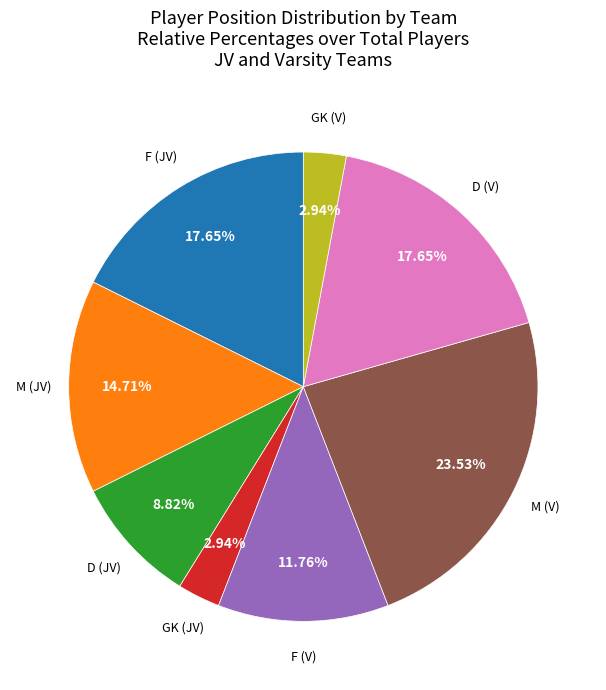

Is there a majority slice in this chart?

No